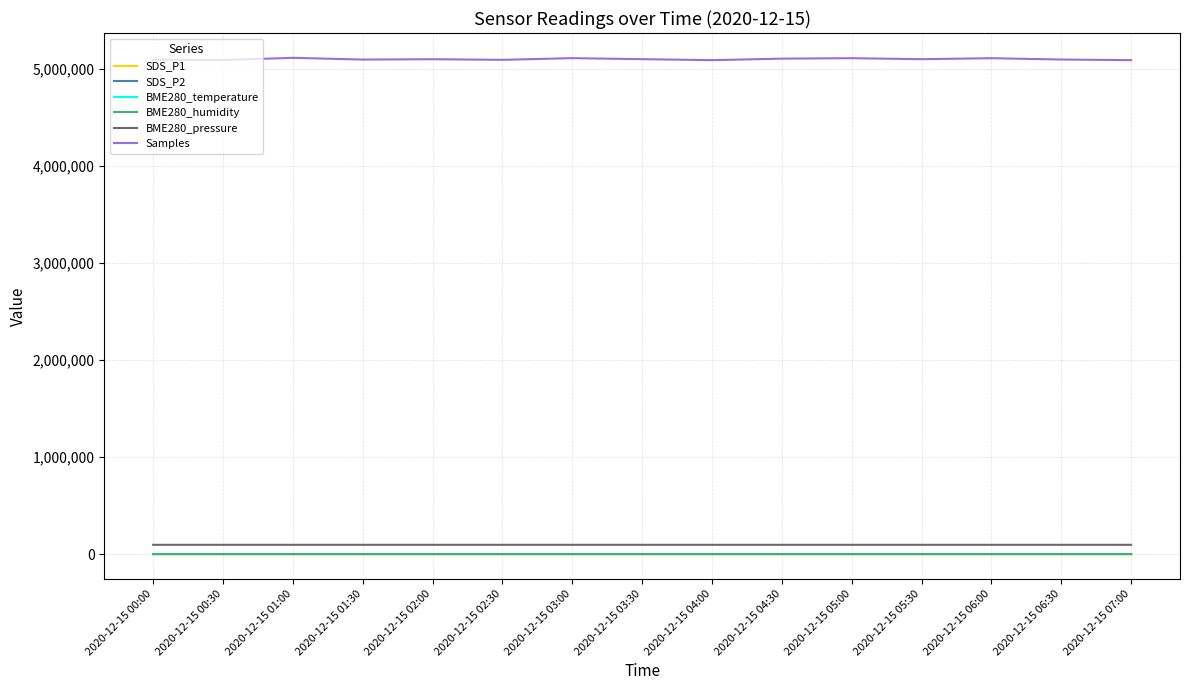

Which series has the largest range (max minus min)?

Samples